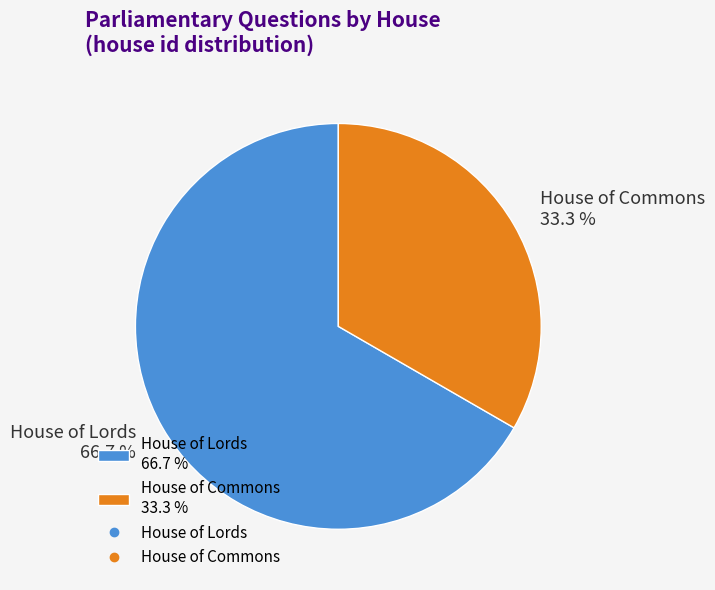

True or false: House of Commons accounts for 33% of the total.

True